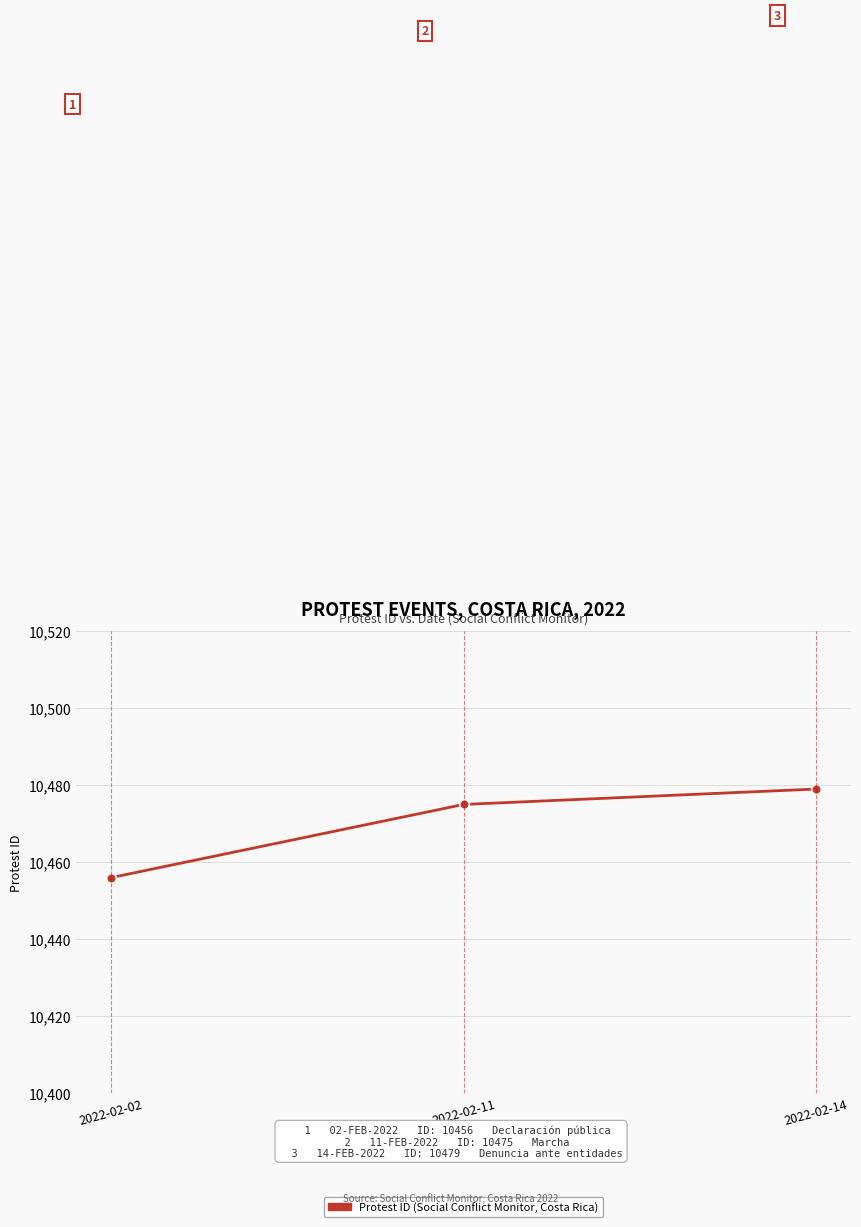

Does the chart display data point markers on the line(s)?

Yes